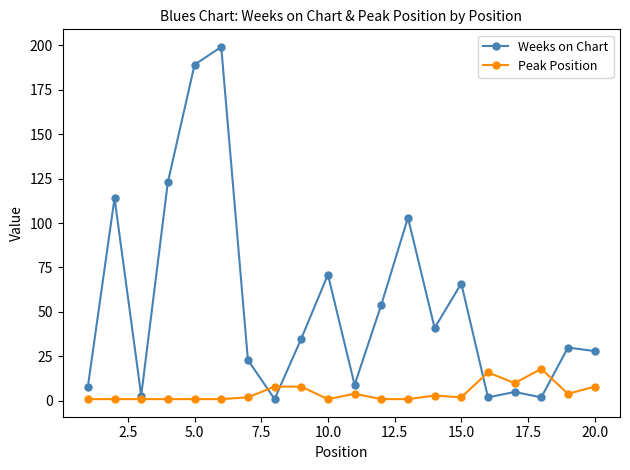

Which series has the largest total across all categories?

Weeks on Chart